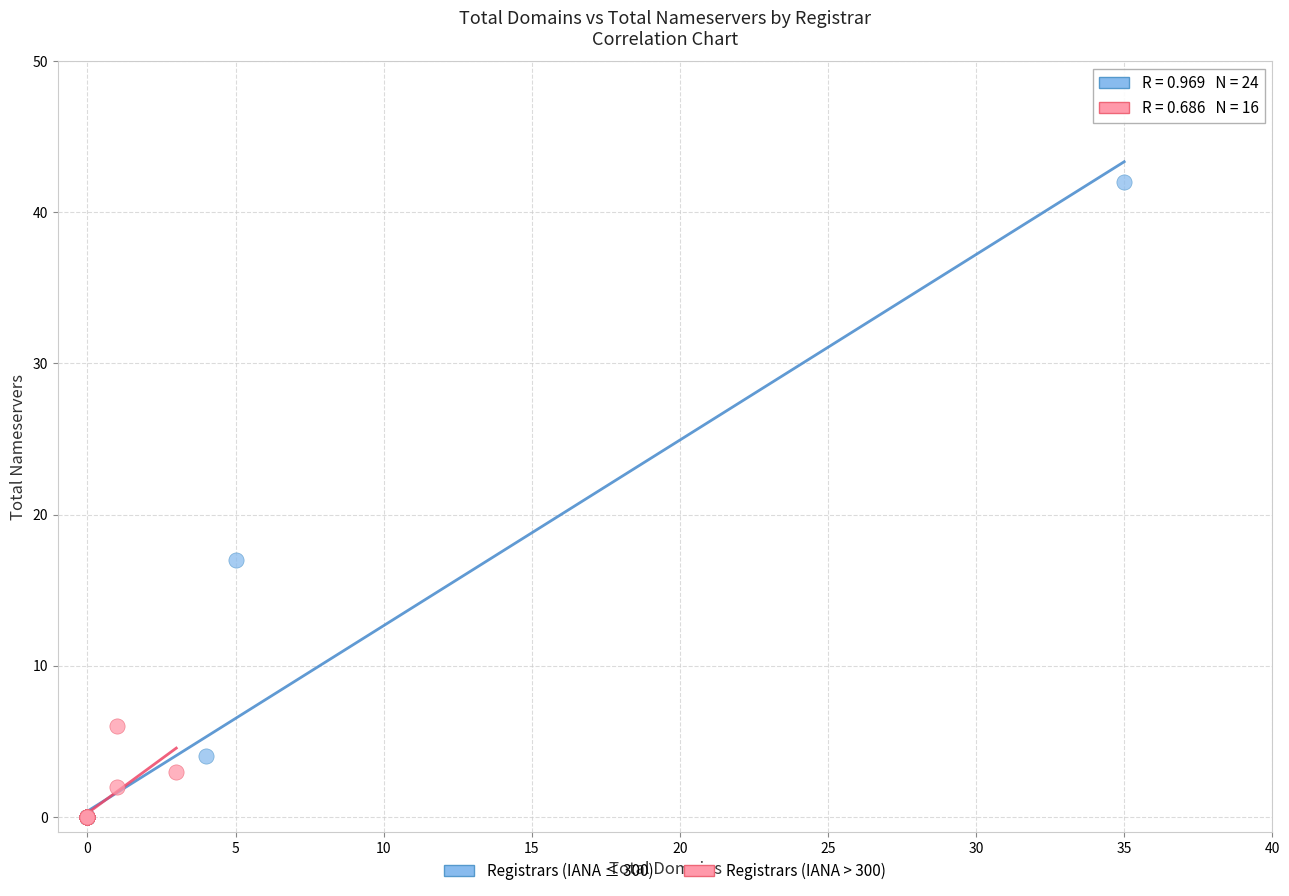

Which series has the largest Y range (max minus min)?

Registrars (IANA ≤ 300)